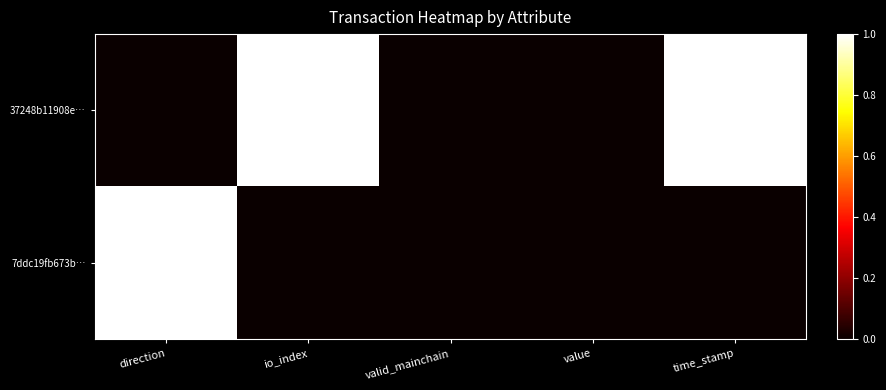

At how many categories does at least one series exceed 0?

3